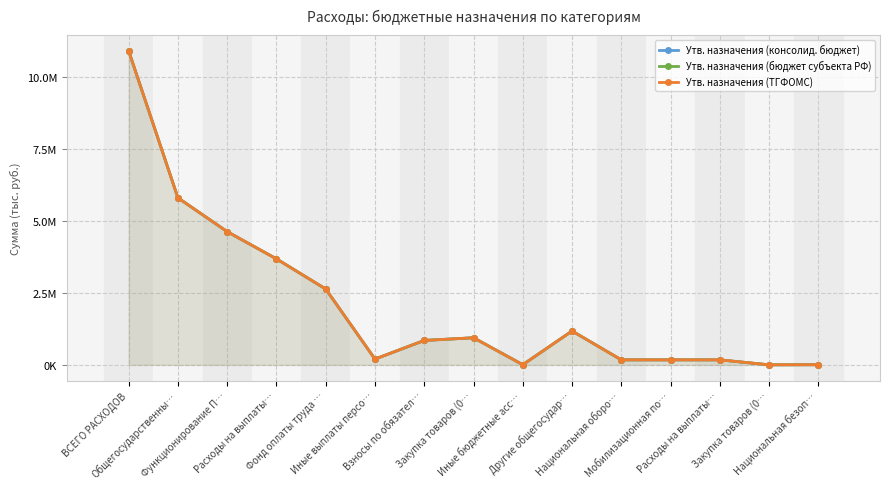

List the labels in order of Утв. назначения (бюджет субъекта РФ) value, smallest first.

Закупка товаров (0…, Национальная безоп…, Иные бюджетные асс…, Расходы на выплаты…, Национальная оборо…, Мобилизационная по…, Иные выплаты персо…, Взносы по обязател…, Закупка товаров (0…, Другие общегосудар…, Фонд оплаты труда …, Расходы на выплаты…, Функционирование П…, Общегосударственны…, ВСЕГО РАСХОДОВ